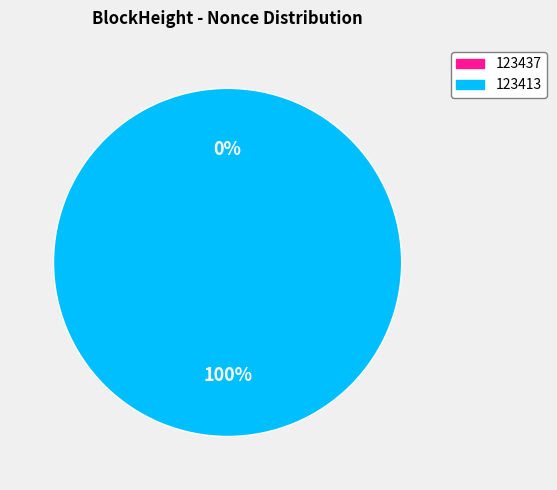

Which category accounts for the majority?

123413